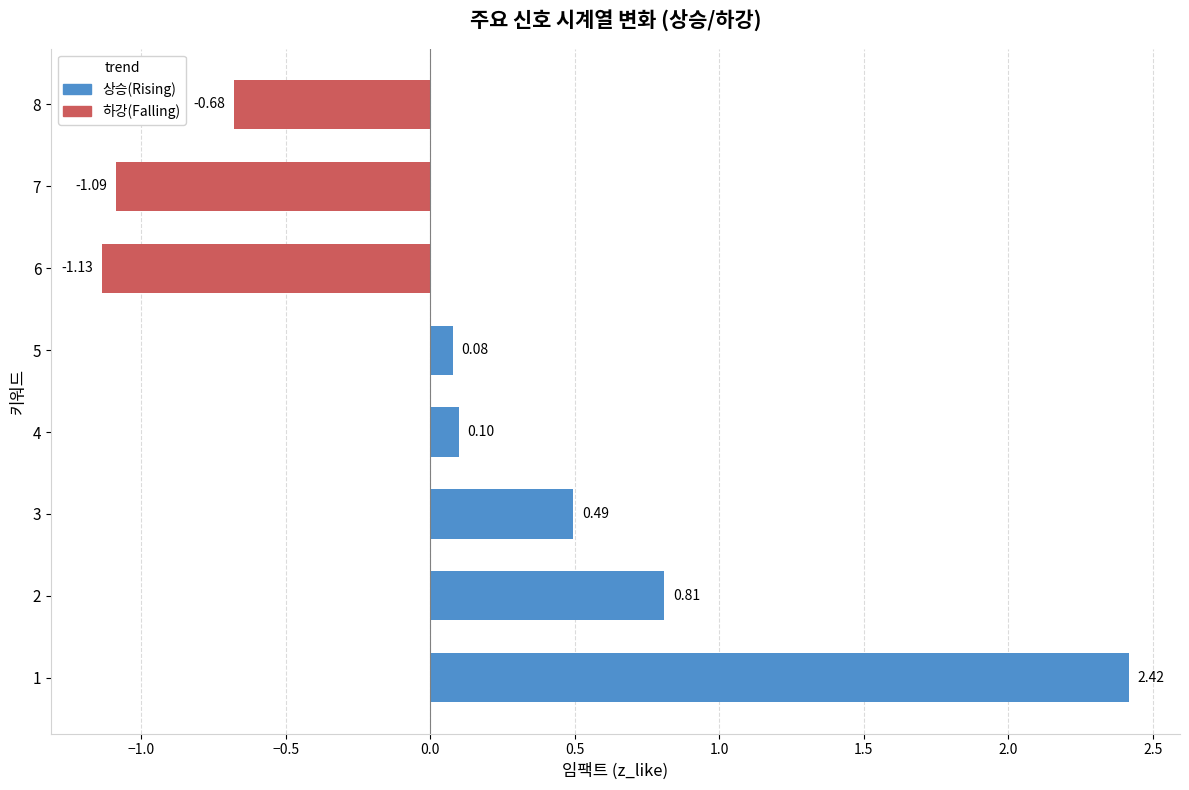

At how many categories does at least one series exceed 1?

1